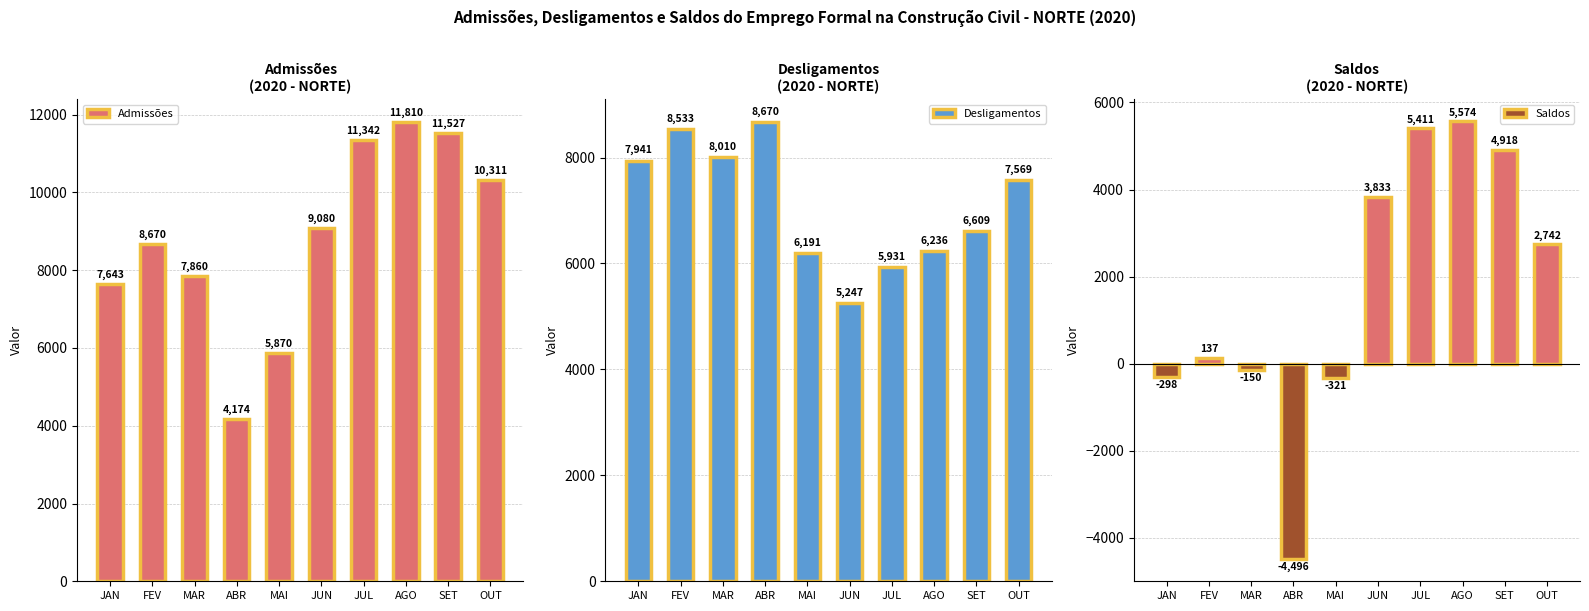

Which series has the widest spread of values?

Saldos